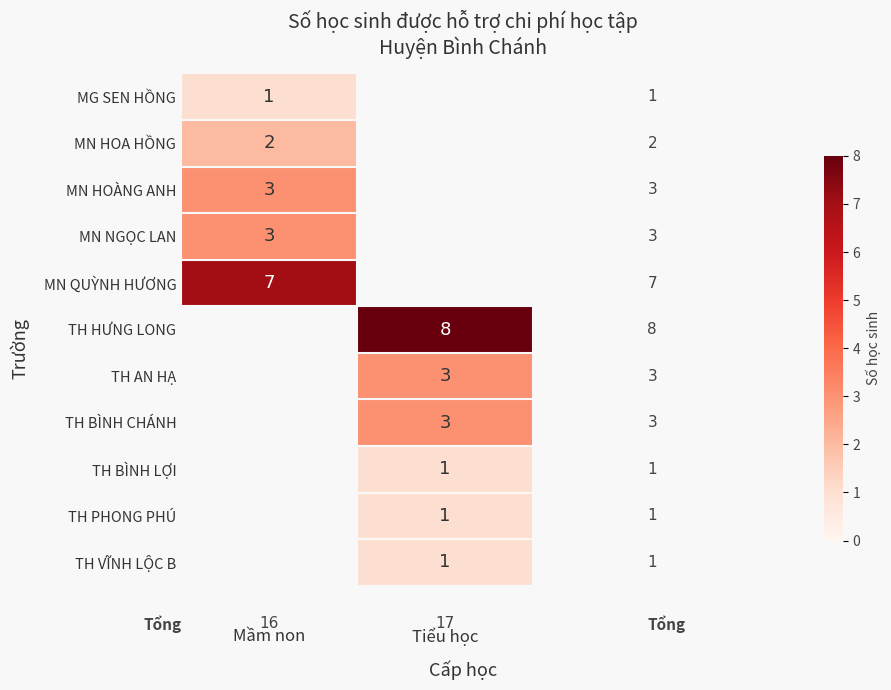

Which series changed the most between Mầm non and Tiểu học?

row_5